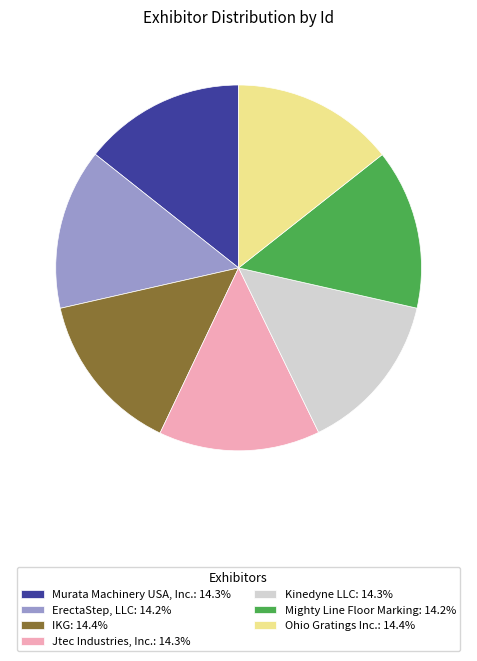

What is the ratio of the value at Mighty Line Floor Marking to the value at Jtec Industries, Inc.?

1.0